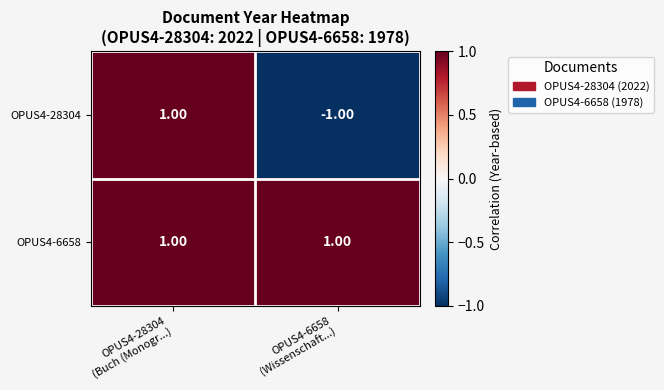

Rank the series by their average value, from lowest to highest.

OPUS4-28304, OPUS4-6658